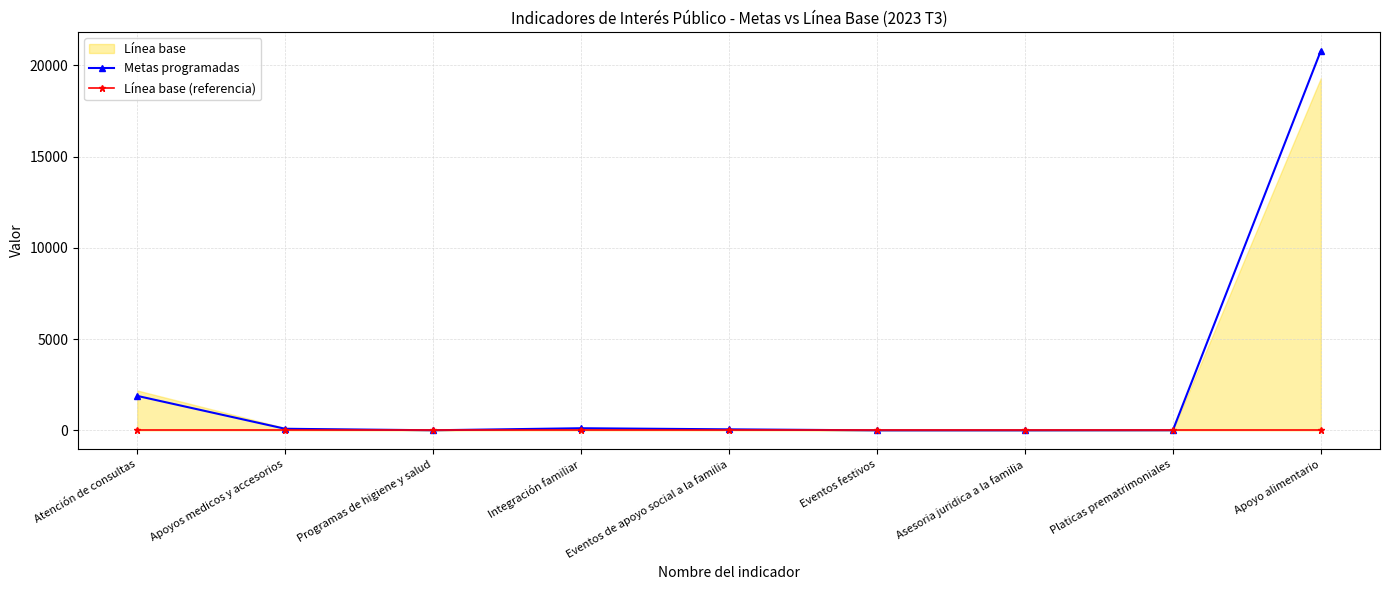

True or false: Metas programadas and Línea base (referencia) cross at least once.

False